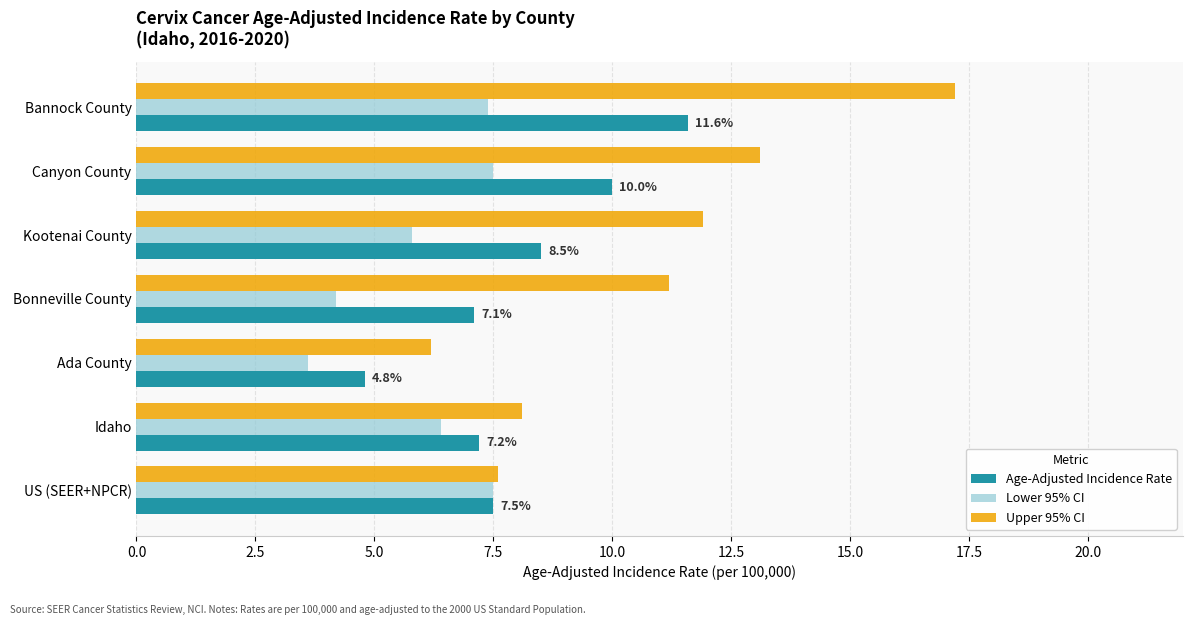

True or false: Lower 95% CI has a value of 7.5 at US (SEER+NPCR).

True